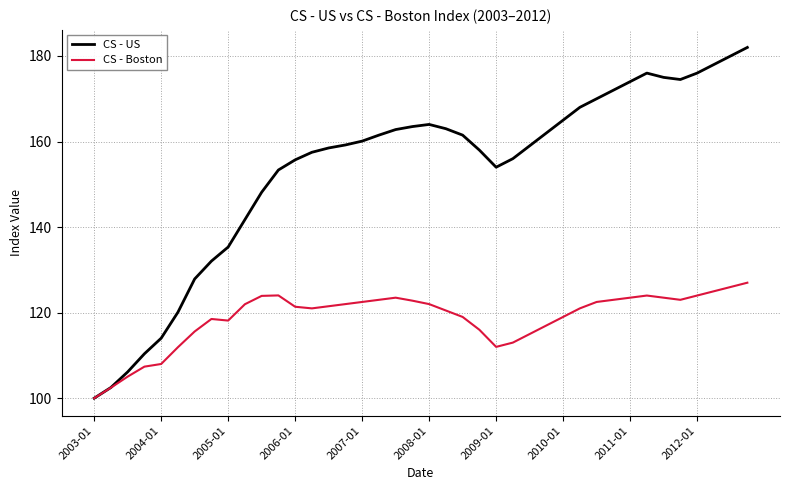

Count the number of categories in the chart.

40